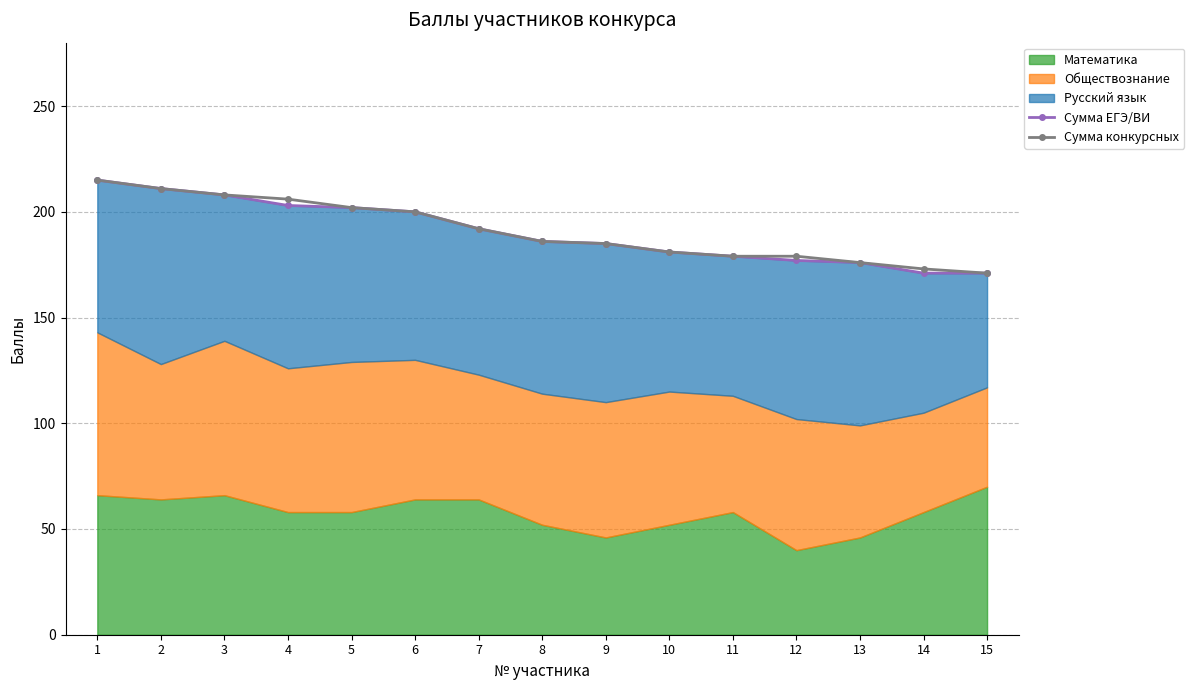

The Сумма ЕГЭ/ВИ series shows 171 at 14. True or false?

True